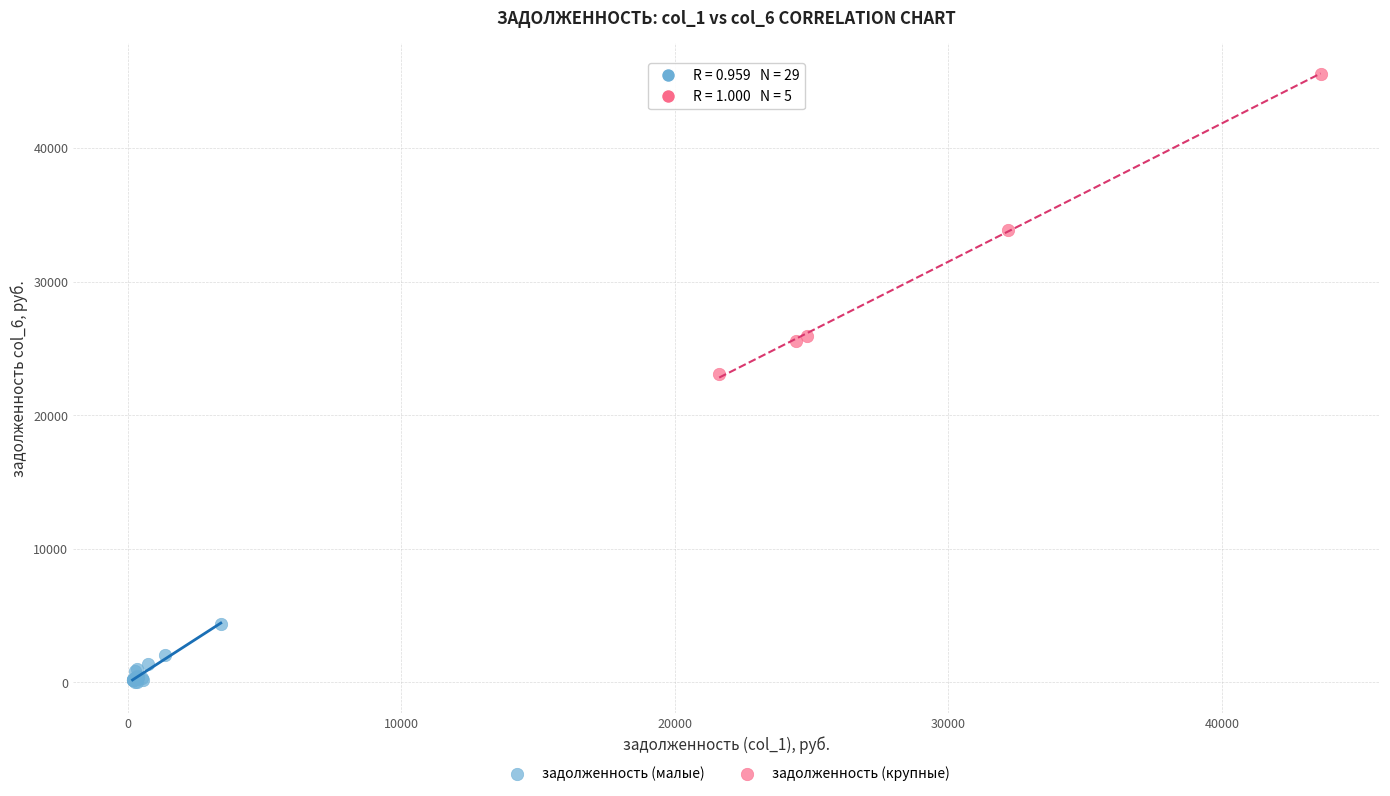

Which series reaches the minimum Y coordinate?

задолженность (малые)